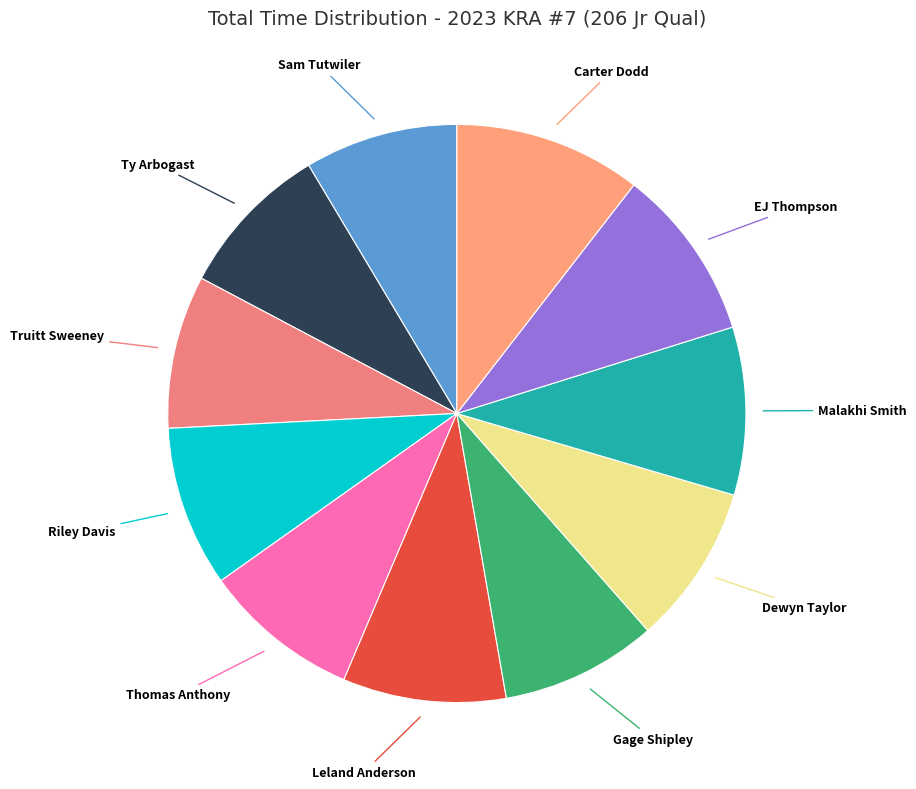

Combined, do Gage Shipley and Thomas Anthony account for over 50%?

No